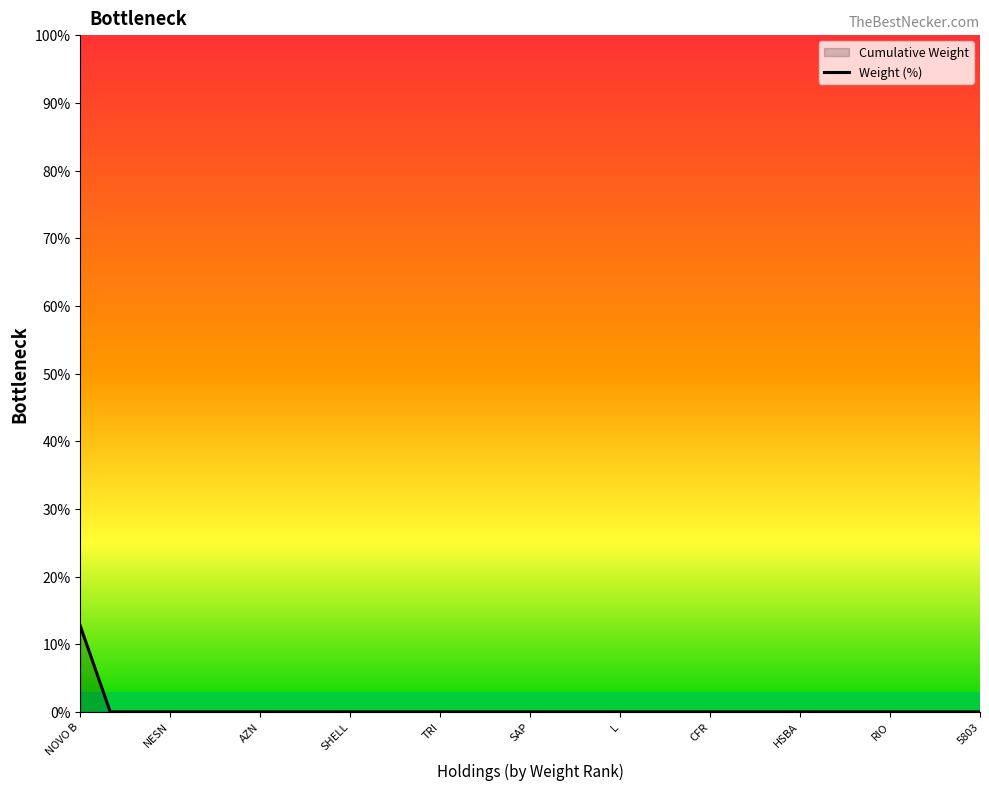

Which category has the highest value across all series?

NOVO B